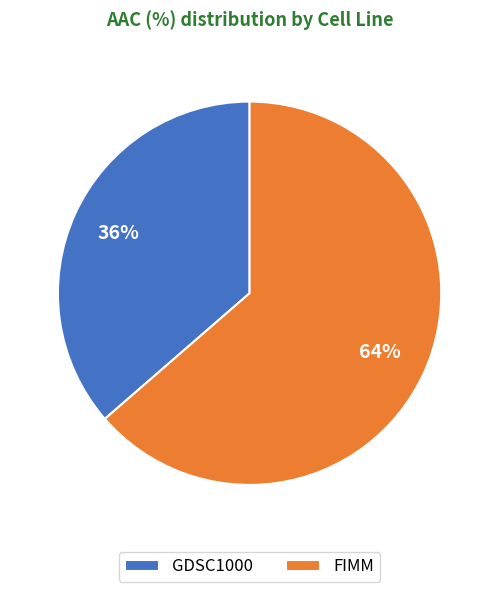

Rank the categories by value from highest to lowest.

FIMM, GDSC1000